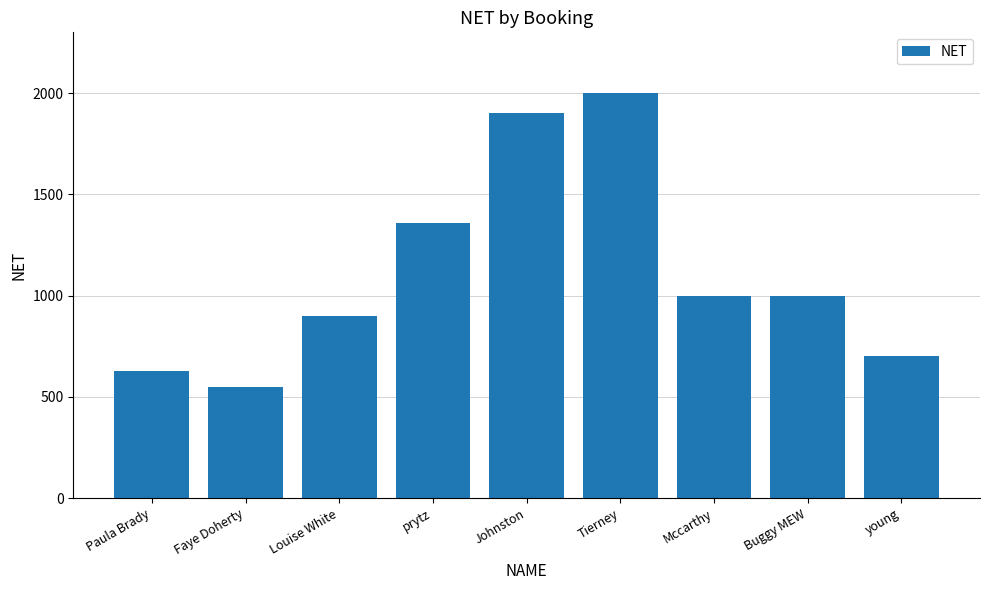

How many data points does each series have?

9